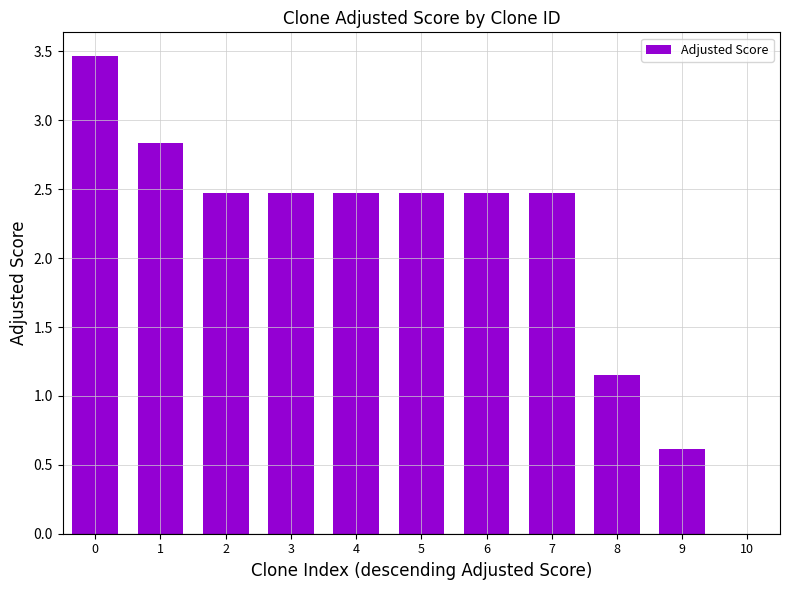

Count the number of data series in this chart.

1